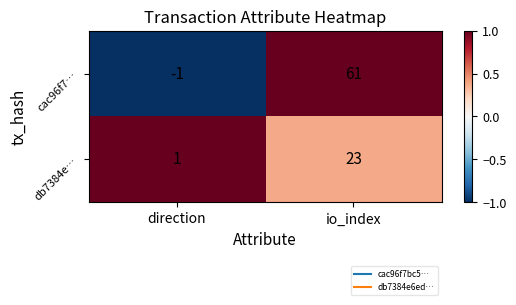

Which series has the widest spread of values?

cac96f7…